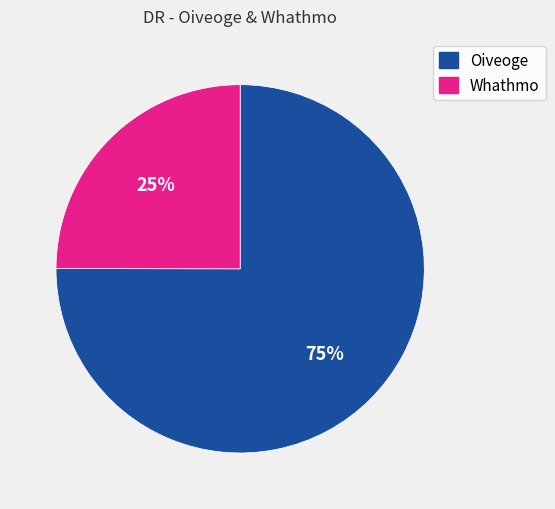

To the nearest percent, what is the combined percentage of Whathmo and Oiveoge?

100%